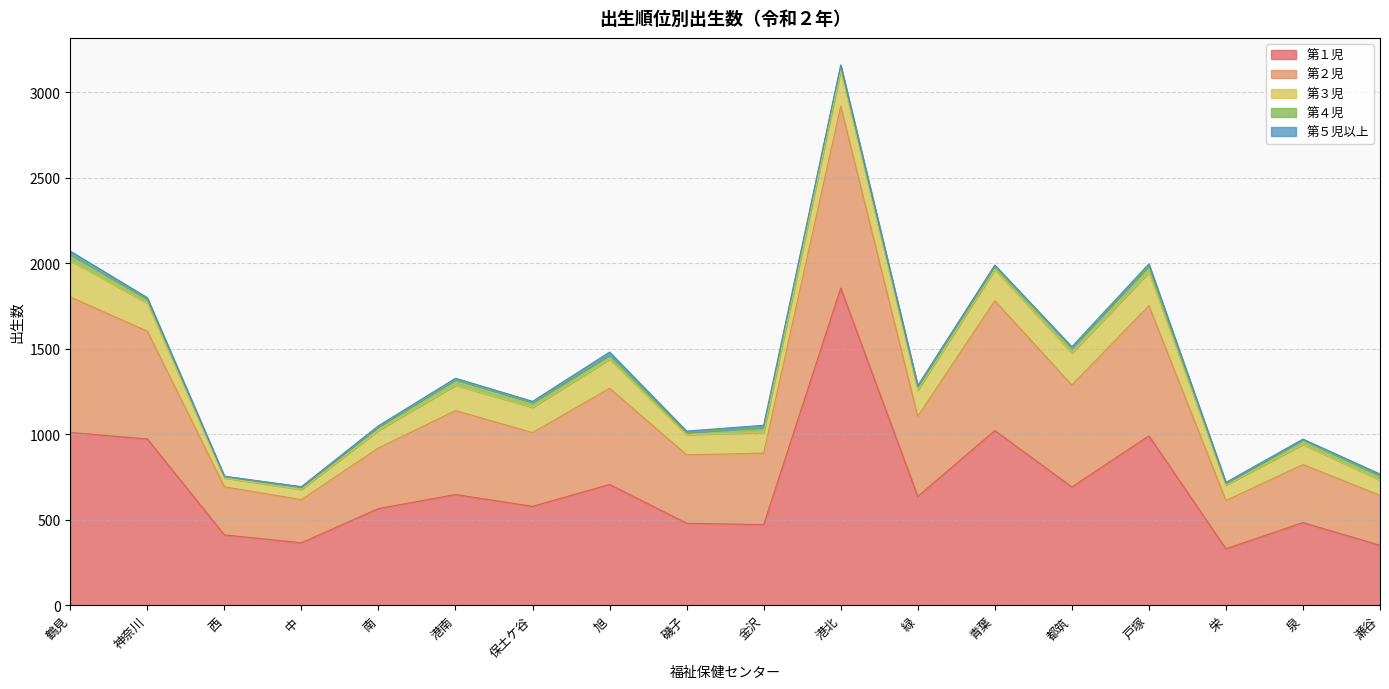

What is the label of the 18th point from the left?

瀬谷